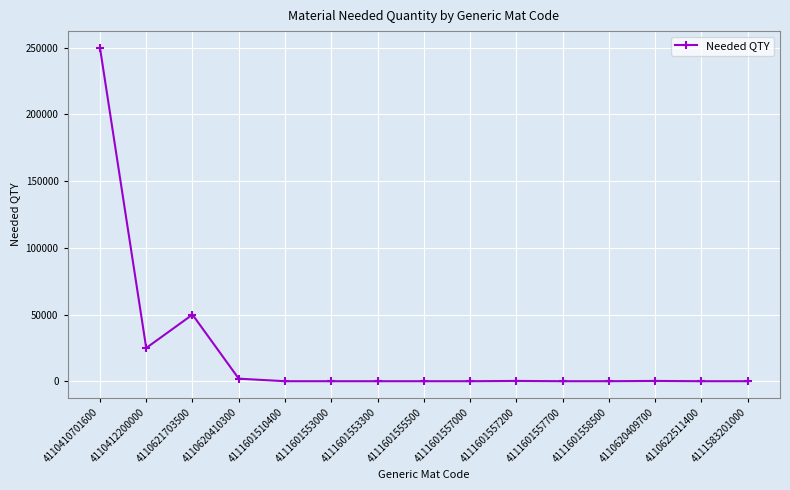

What is the greatest value displayed?

250000